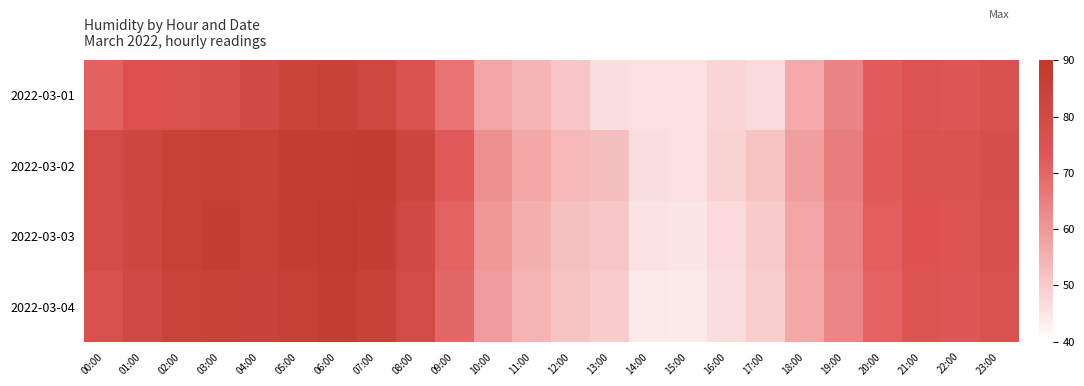

List the series in order of their peak value, lowest first.

2022-03-01, 2022-03-04, 2022-03-02, 2022-03-03